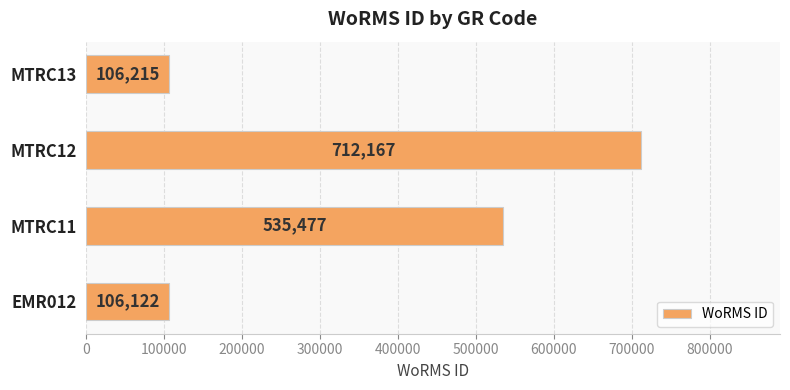

At which category does the chart reach its peak across all series?

MTRC12